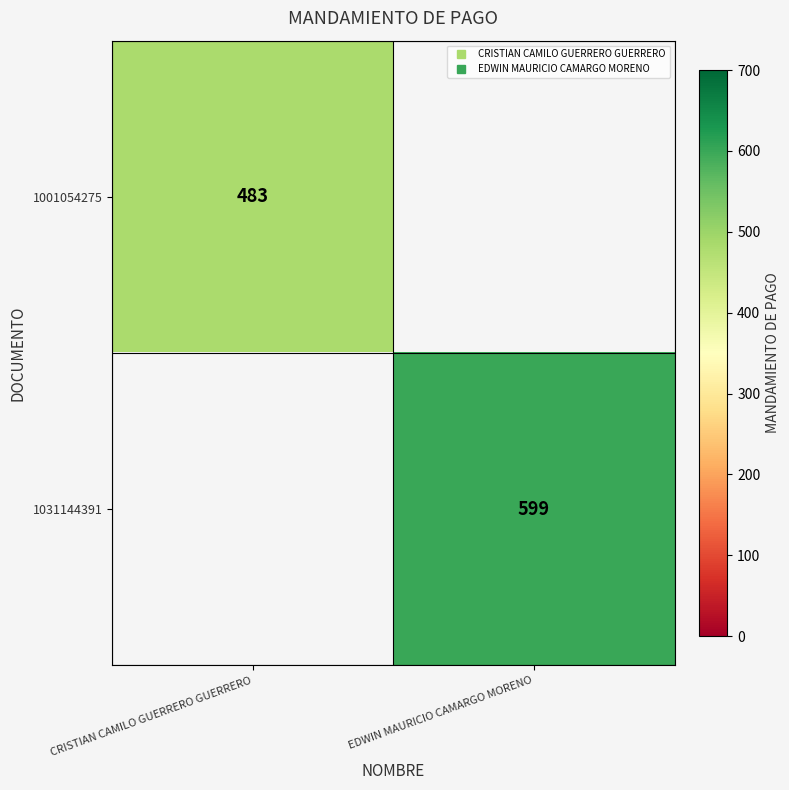

List the series in order of their peak value, lowest first.

1001054275, 1031144391